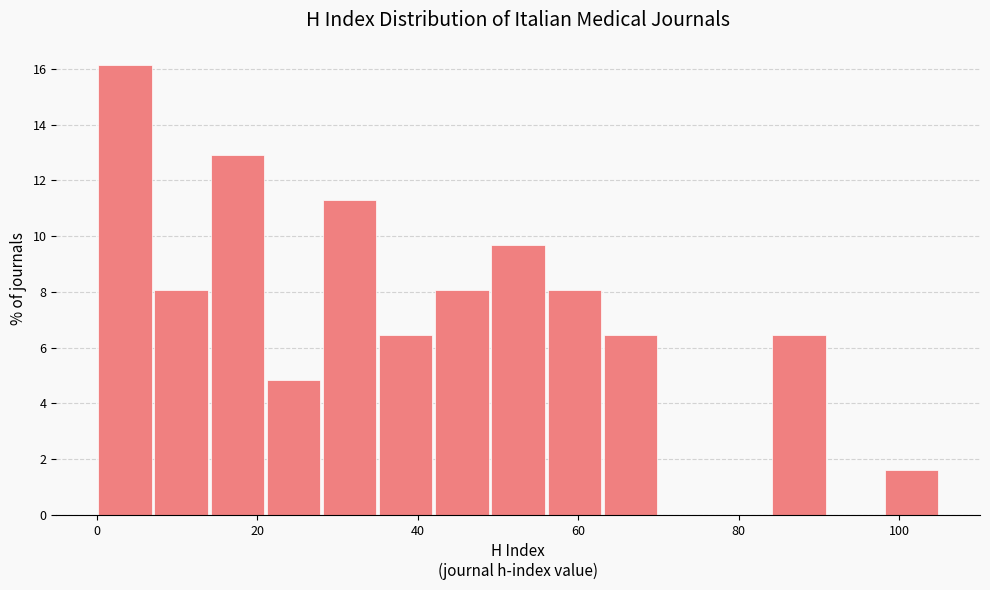

Around what value on the x-axis is the tallest bar? Give the approximate position of its centre, as read against the axis.

4